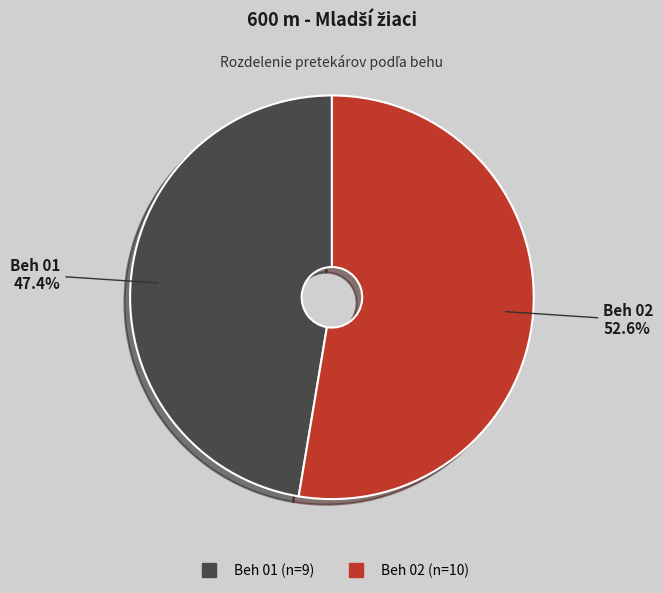

The Beh 01 slice represents 47% of the pie. True or false?

True